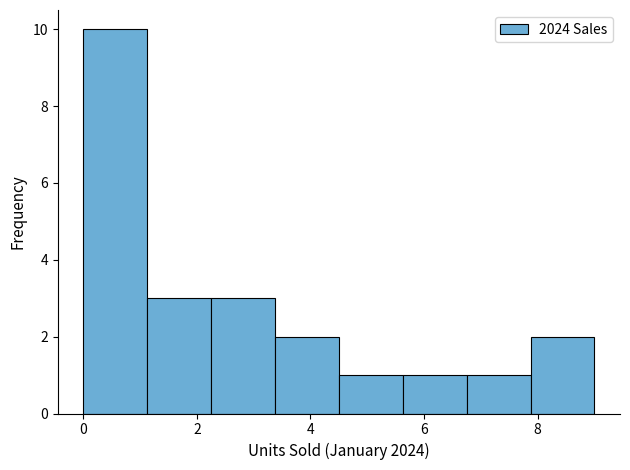

Reading left to right, list every bar in this chart as the range it spans on the x-axis followed by its height. Neither the bar edges nor the heights are printed on the chart, so give them approximately, as read against the axes.

0.0 to 1.2: 10
1.2 to 2.2: 3
2.2 to 3.4: 3
3.4 to 4.6: 2
4.6 to 5.6: 1
5.6 to 6.8: 1
6.8 to 7.8: 1
7.8 to 9.0: 2